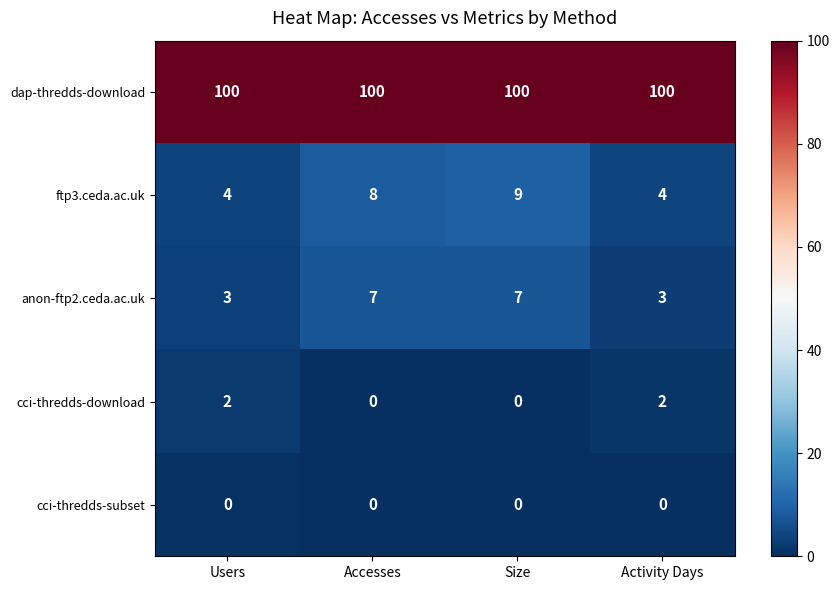

What is the total value across all series at Size?

116